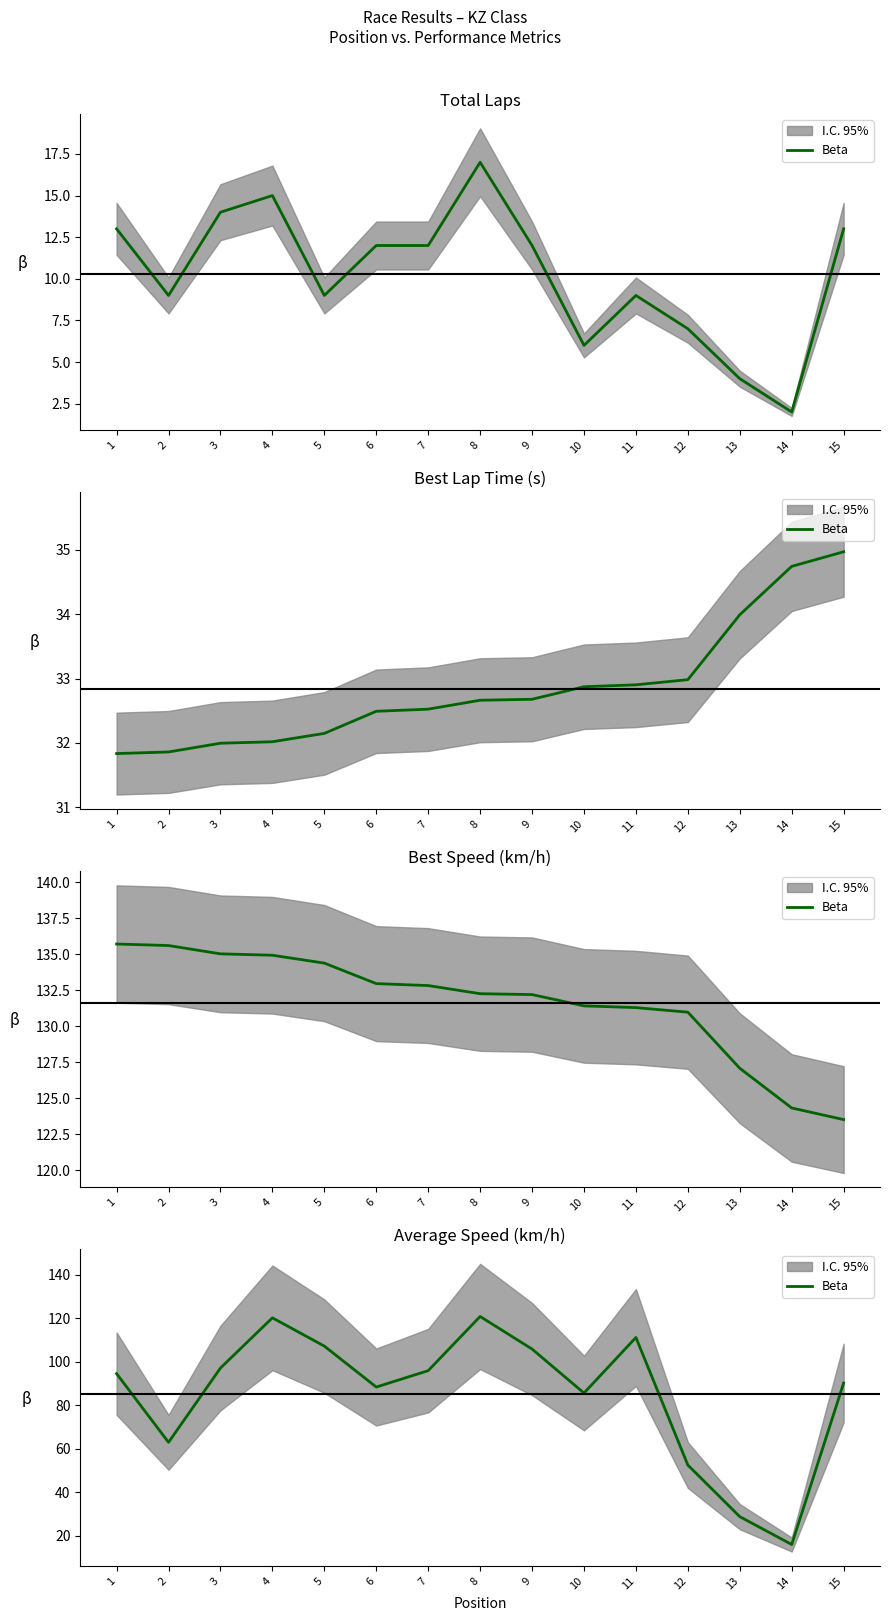

List the labels in order of value, largest first.

8, 4, 11, 5, 9, 3, 7, 1, 15, 6, 10, 2, 12, 13, 14